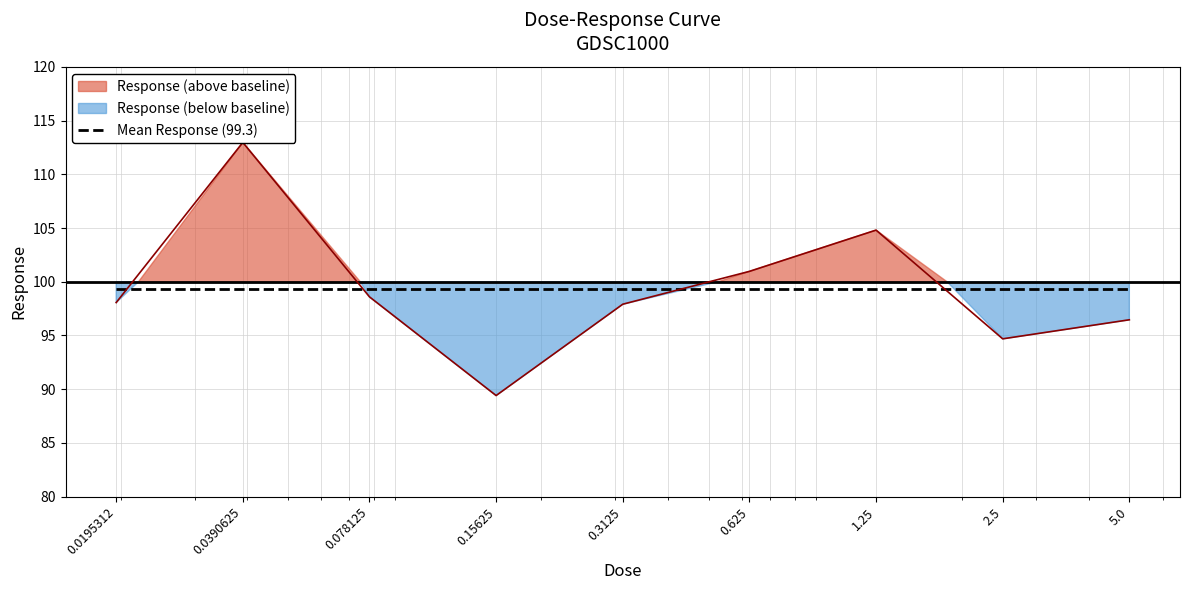

What is the difference between the second highest and minimum values?

15.4